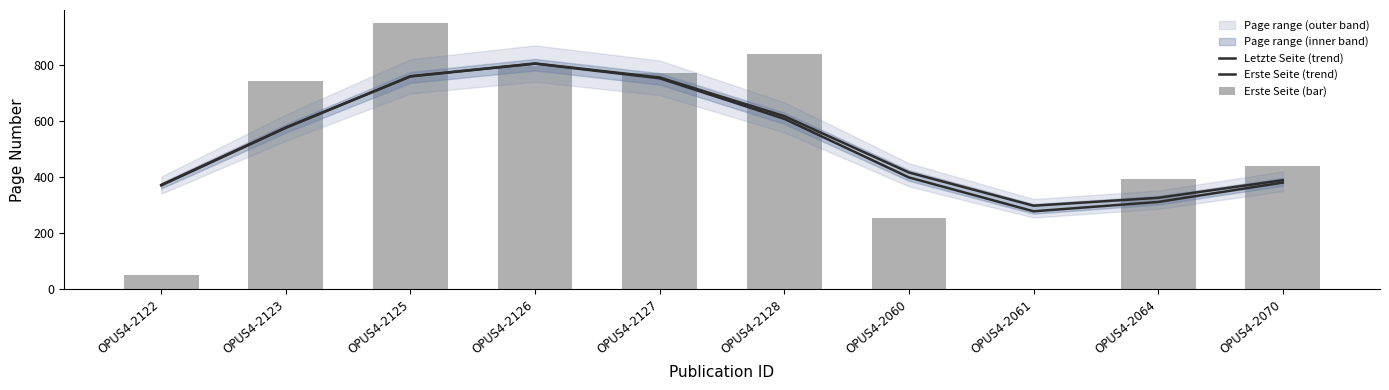

At how many categories does at least one series exceed 474?

5